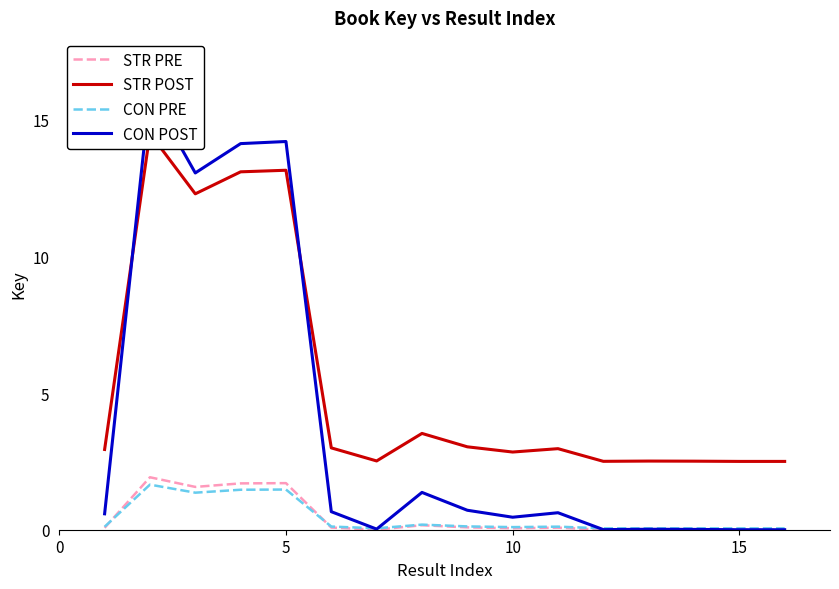

What is the maximum value for STR PRE?

1.9